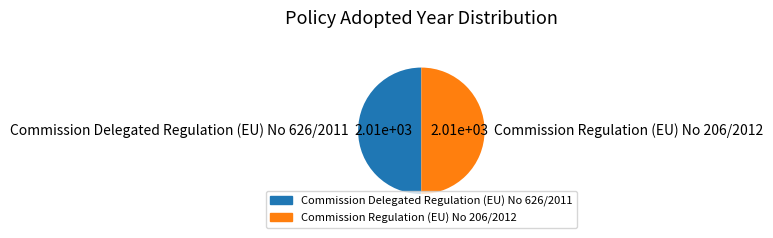

Is it true that Commission Regulation (EU) No 206/2012 is 58% of the pie?

False